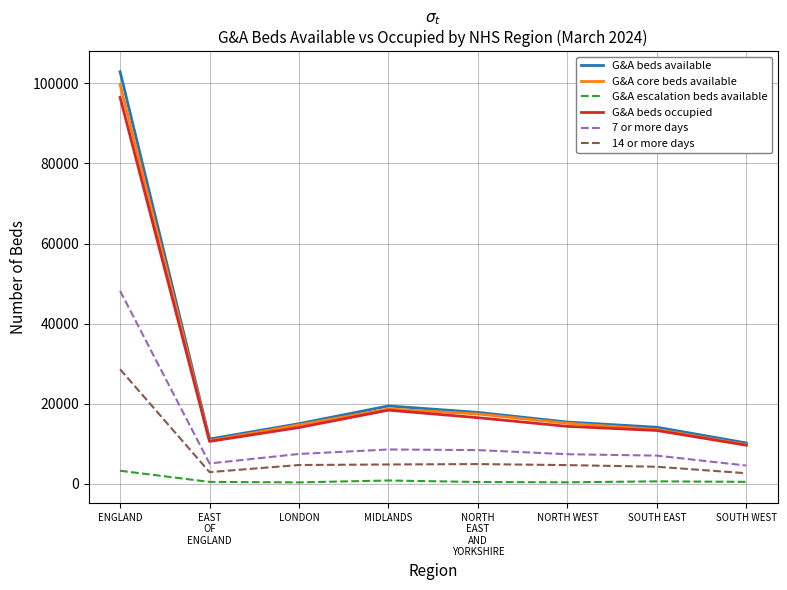

True or false: G&A escalation beds available and 7 or more days intersect in this chart.

False